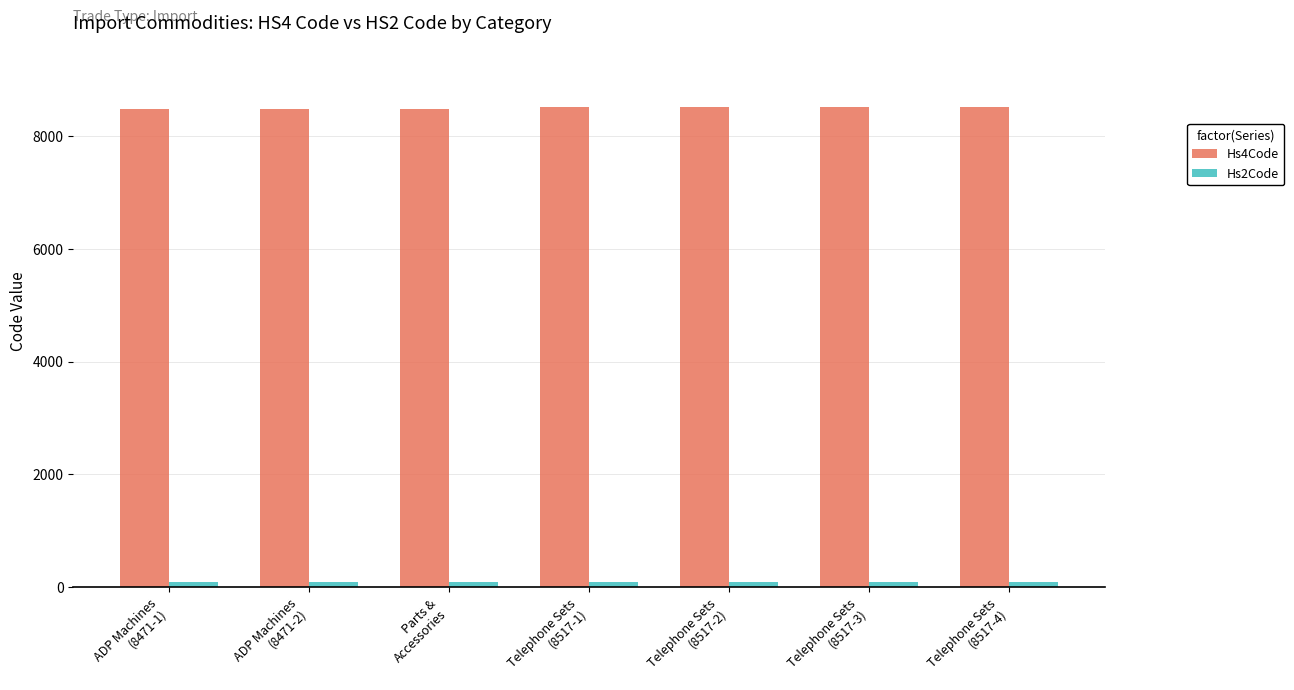

What value does the Hs4Code series have at Telephone Sets
(8517-4)?

8517